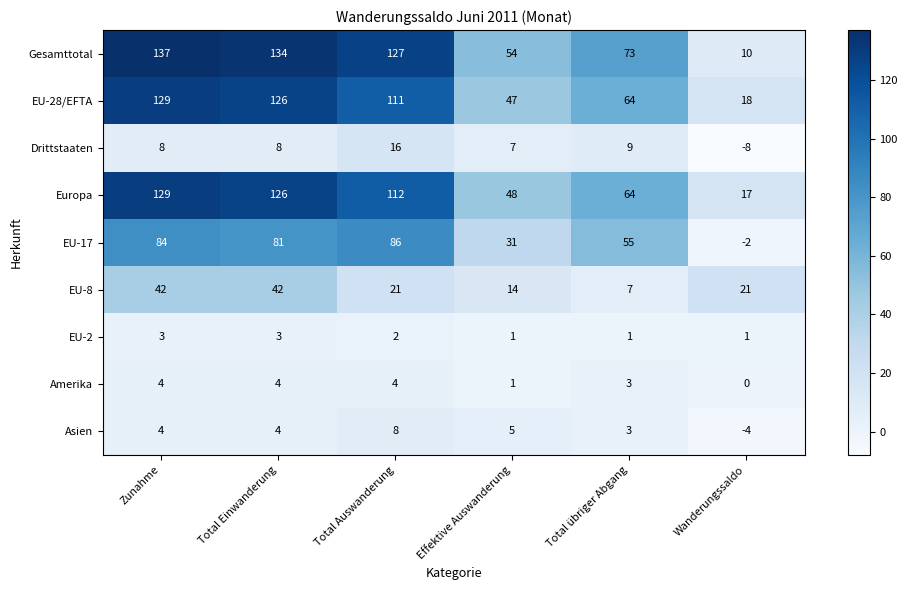

Which series has the largest total across all categories?

Gesamttotal